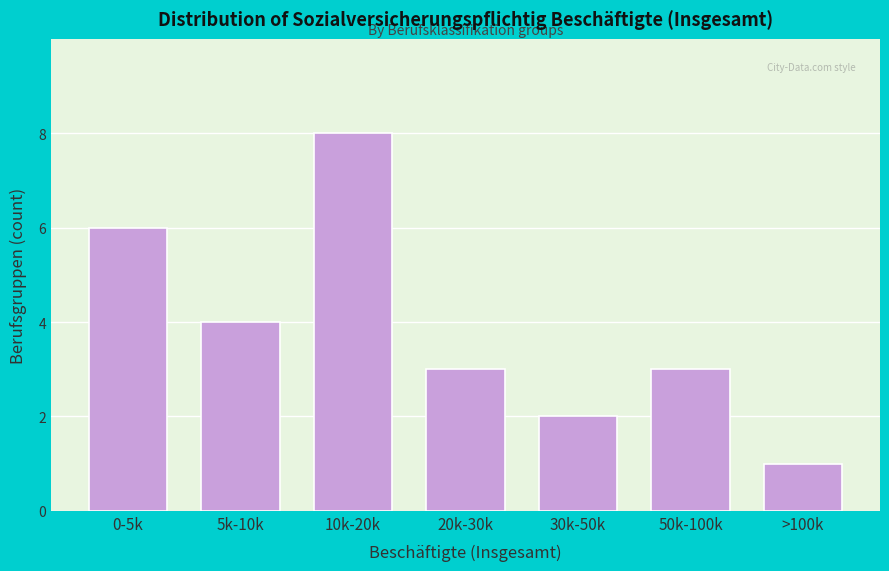

Reading right to left, what are all the values shown in this chart?

>100k=1	50k-100k=3	30k-50k=2	20k-30k=3	10k-20k=8	5k-10k=4	0-5k=6